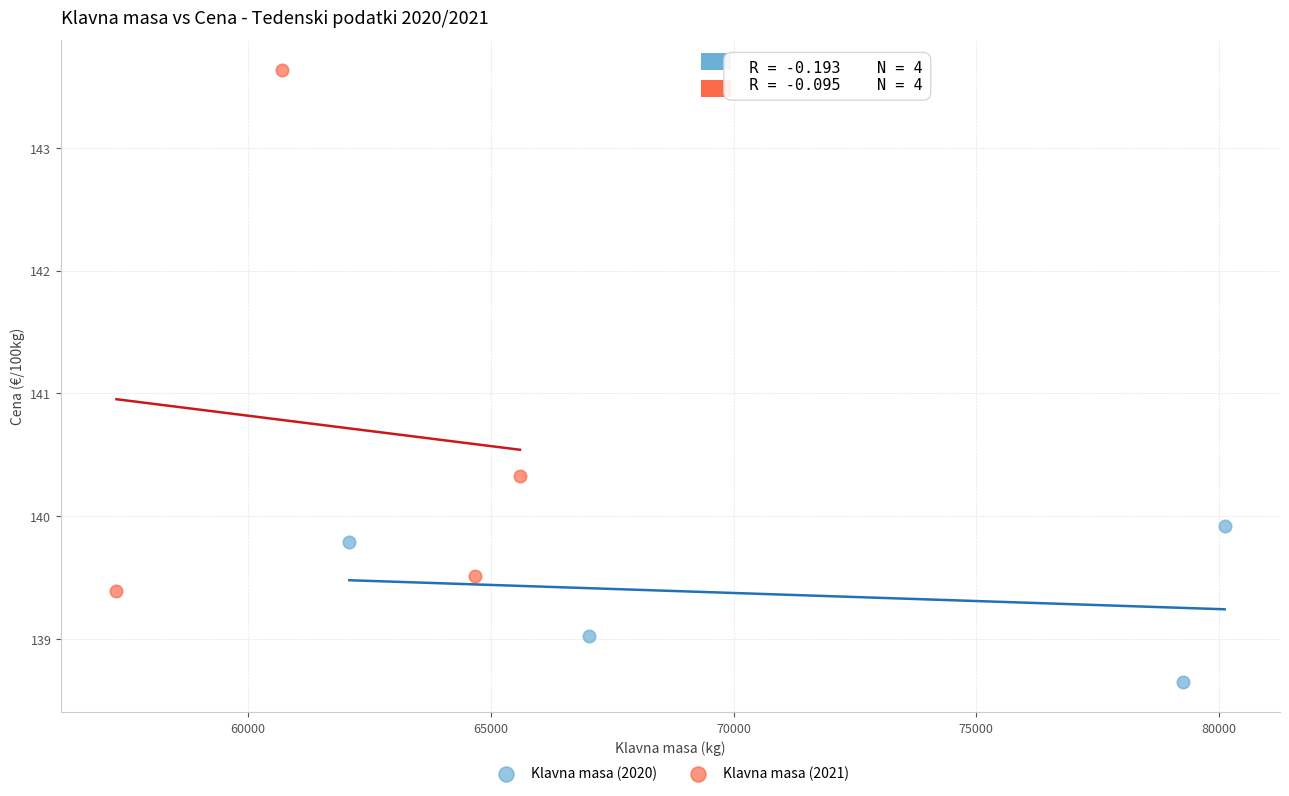

Which series contains the highest Y value?

Klavna masa (2021)